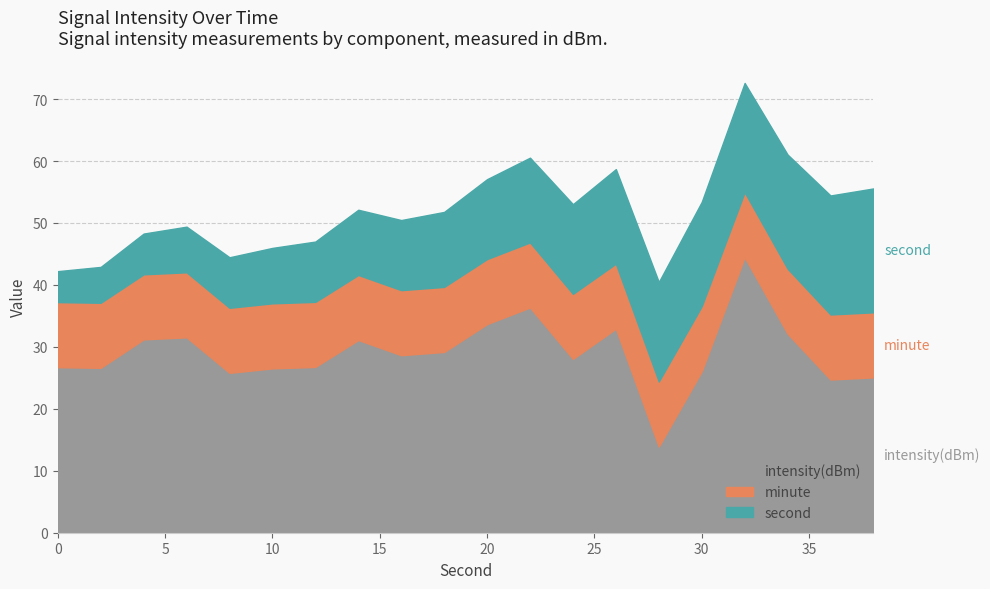

Does the chart have visible grid lines?

Yes